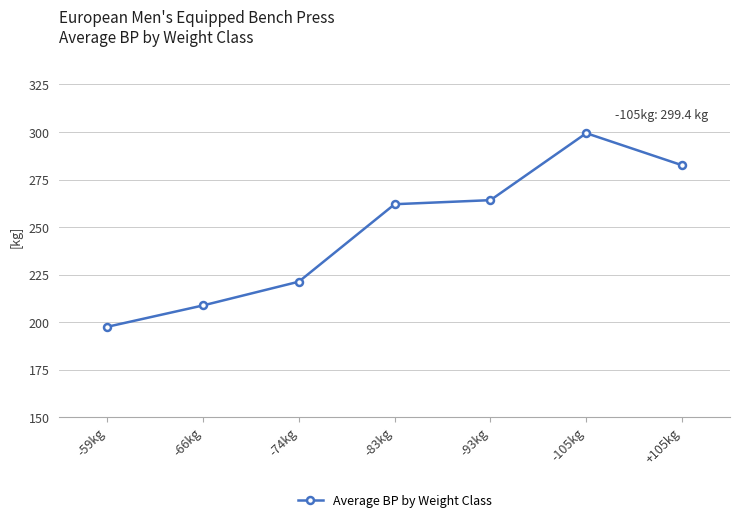

What is the change in value from -93kg to -105kg?

+35.2